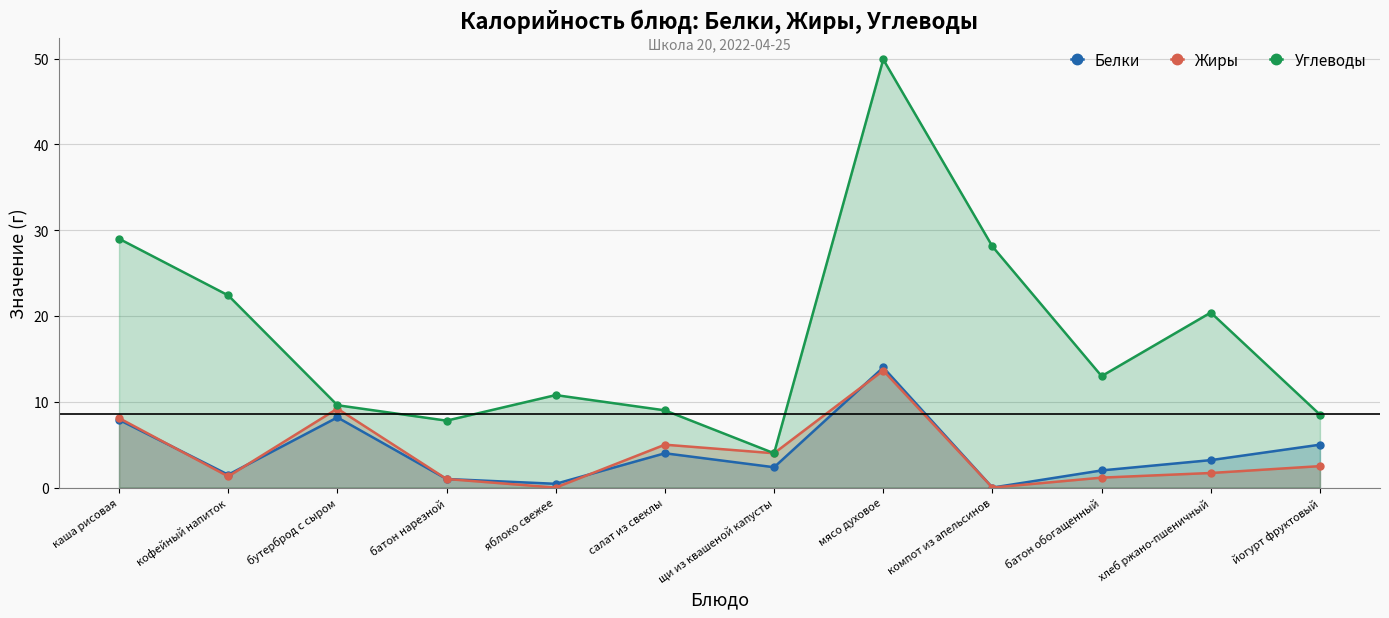

Is the value of Белки at бутерброд с сыром greater than the value of Жиры at мясо духовое?

No